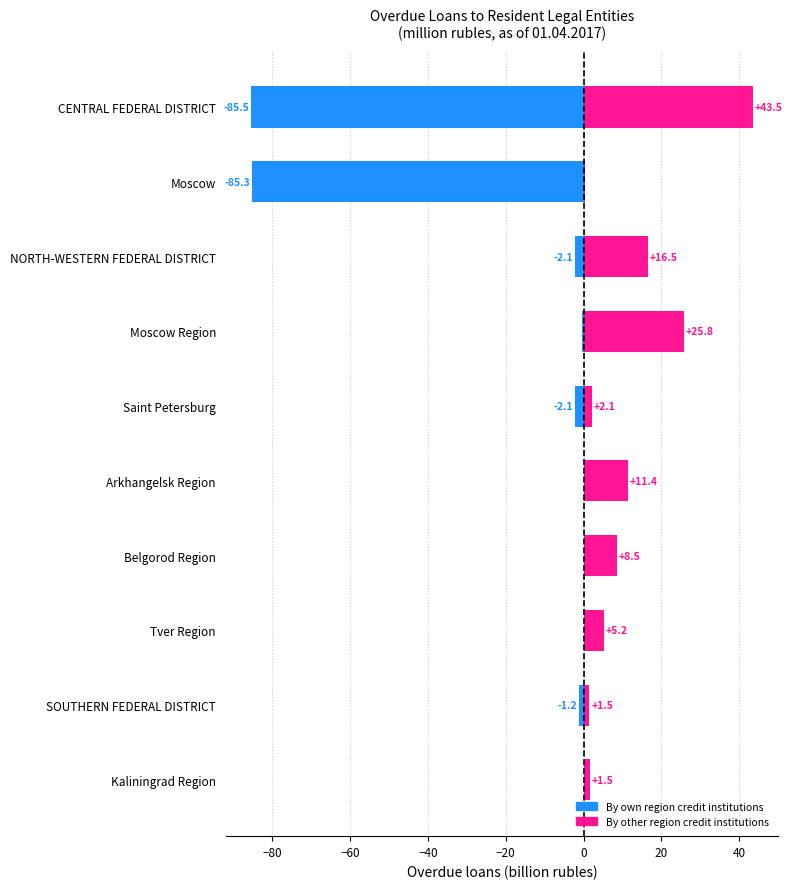

What is the value of the by credit institutions of other regions bar at the 1st from the left?

1.5